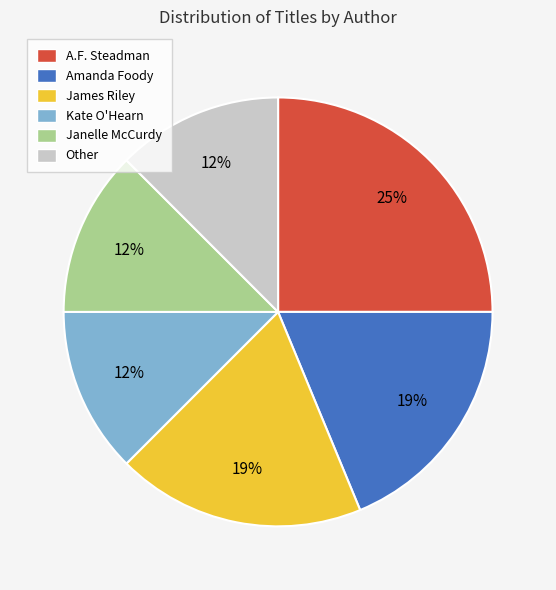

To the nearest percent, what is the average slice percentage?

17%